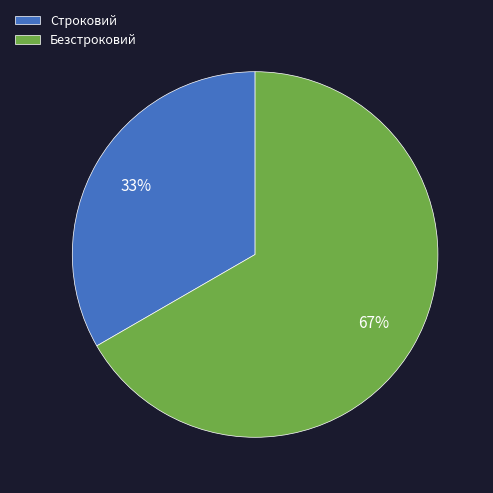

To the nearest percent, what is the combined percentage of Безстроковий and Строковий?

100%